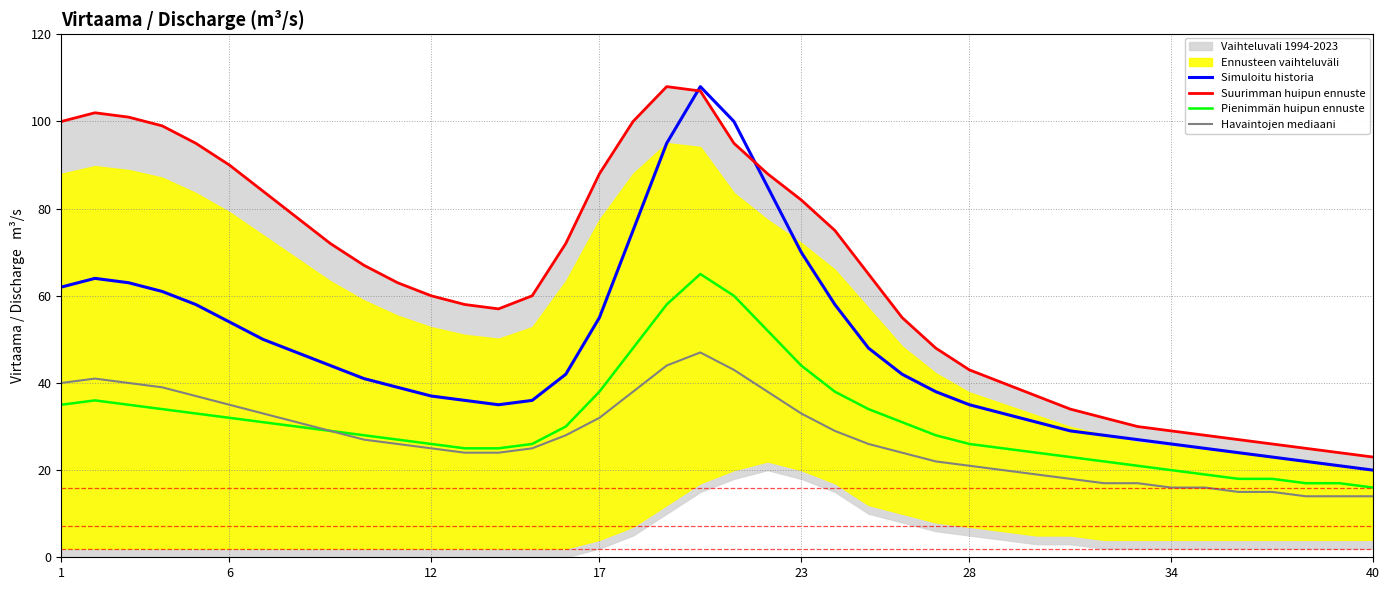

True or false: Havaintojen mediaani and Suurimman huipun ennuste cross at least once.

False